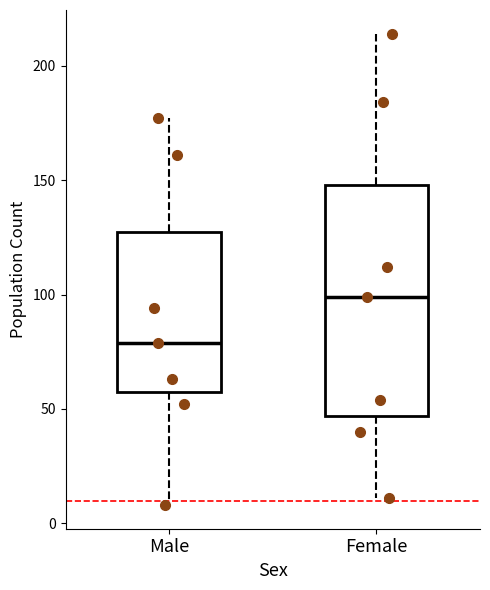

Which box is the tallest, from its lower edge to its upper edge?

Female